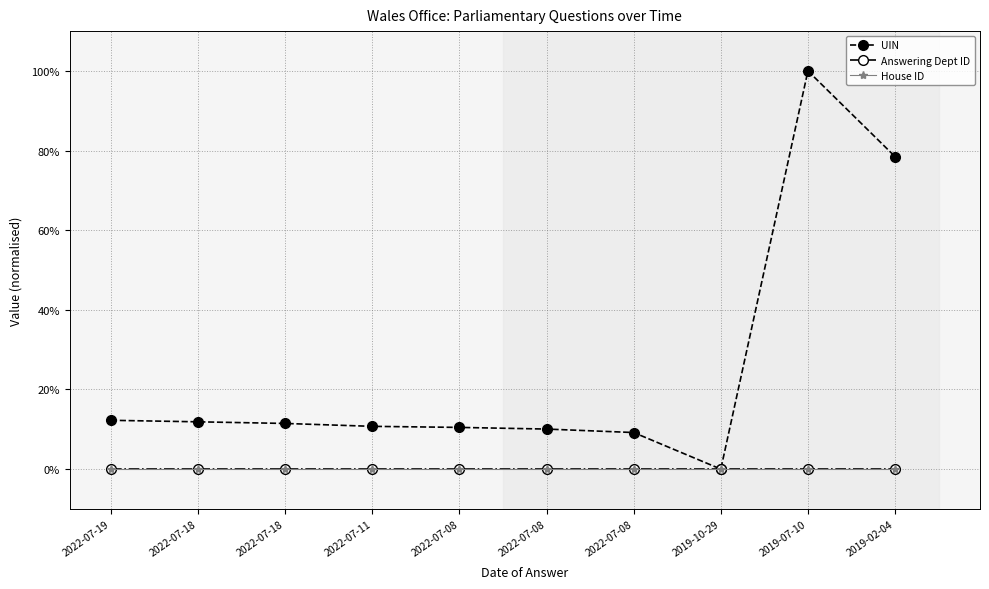

What is the label of the 9th point from the left?

2019-07-10